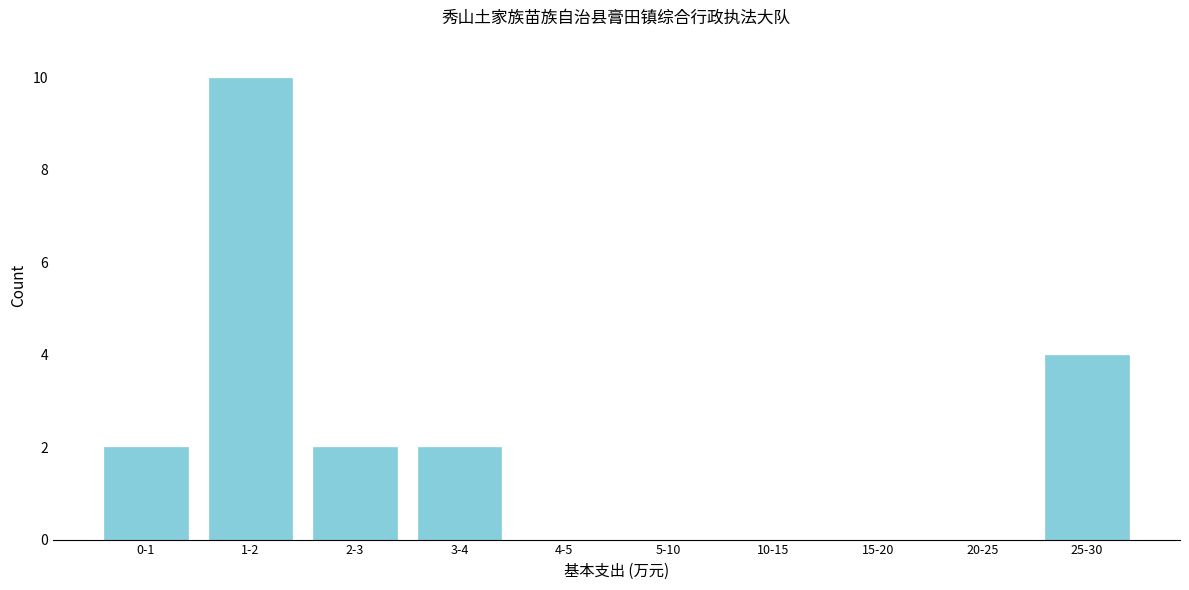

What is the sum of the values at 1-2 and 15-20?

10